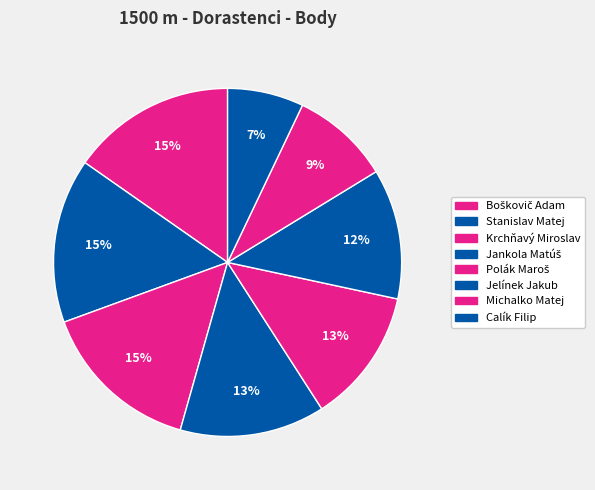

To the nearest percent, what percentage of the pie is Krchňavý Miroslav?

15%